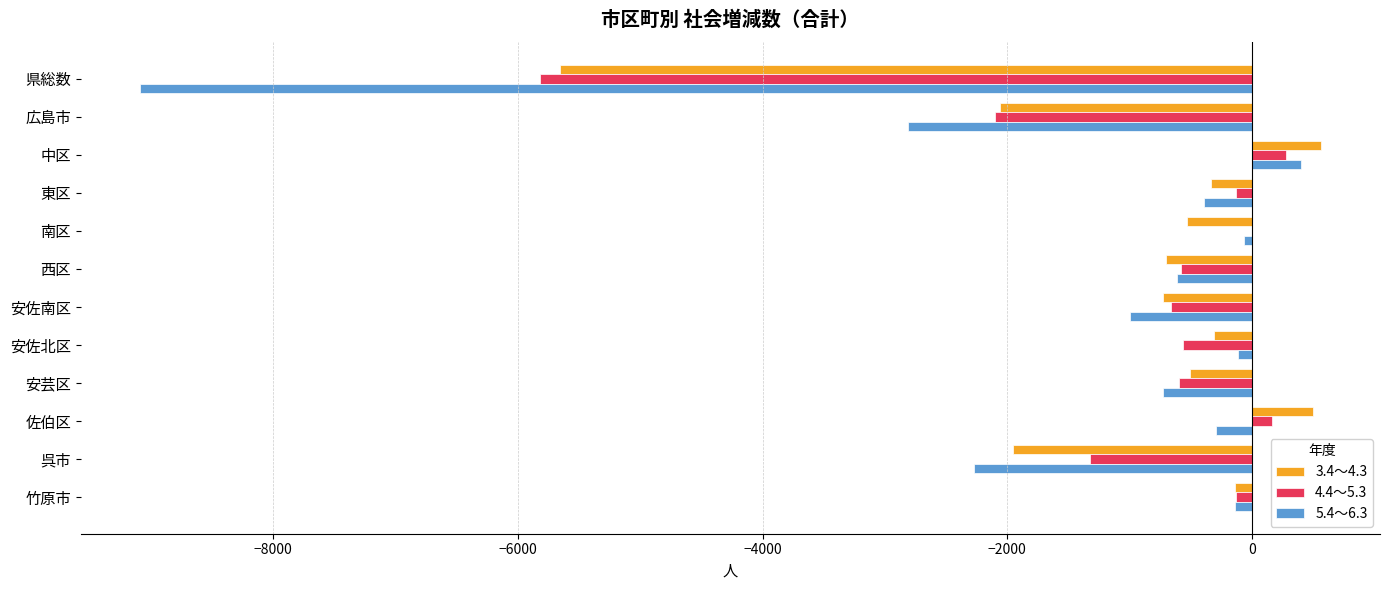

What is the sum of all 3.4～4.3 values?

-11862